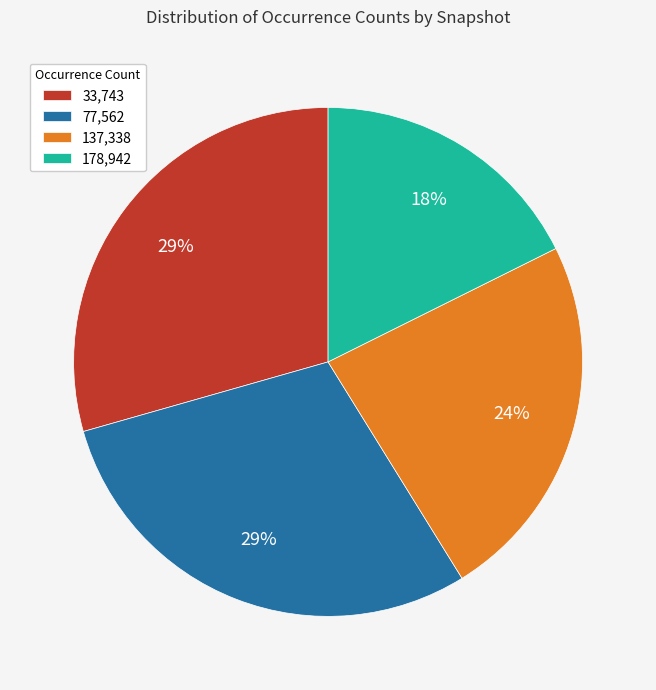

To the nearest percent, what portion does 137,338 represent?

24%